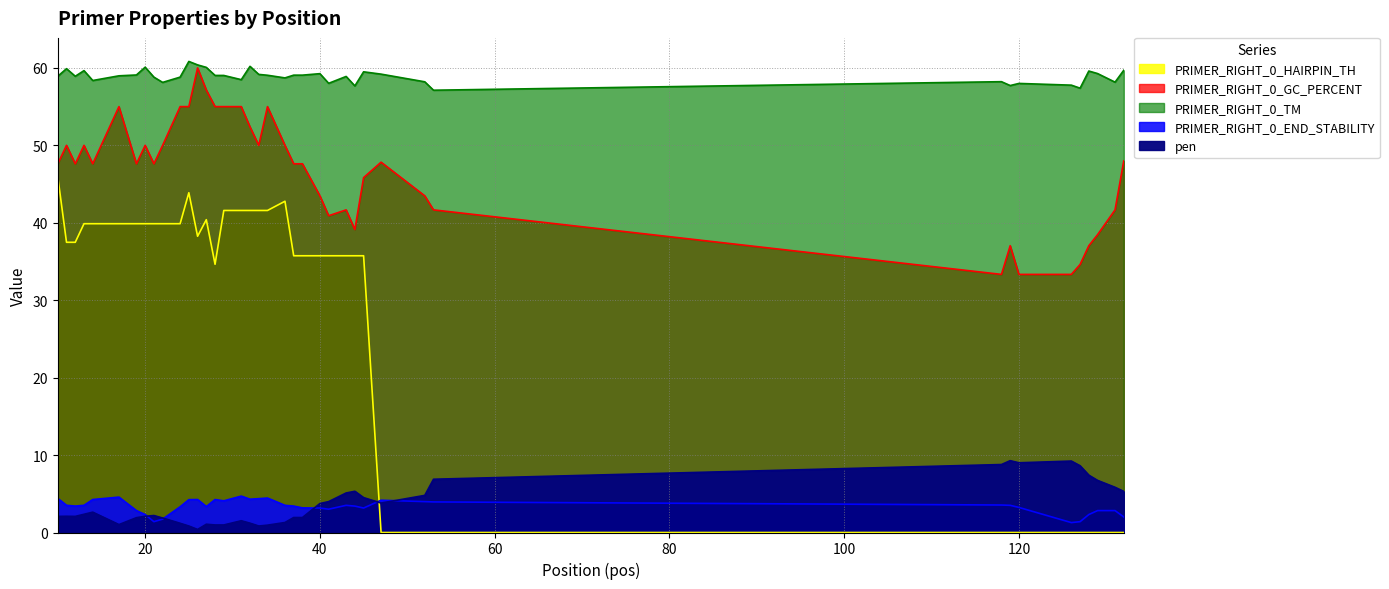

How many data points in PRIMER_RIGHT_0_HAIRPIN_TH are above 37?

20